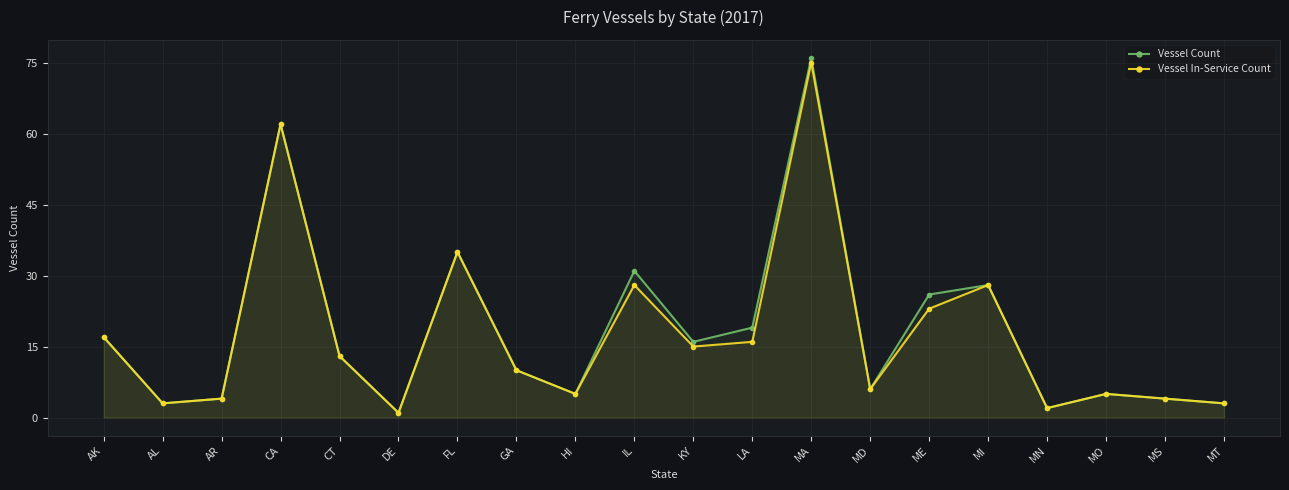

What is the label of the 4th point from the left?

CA